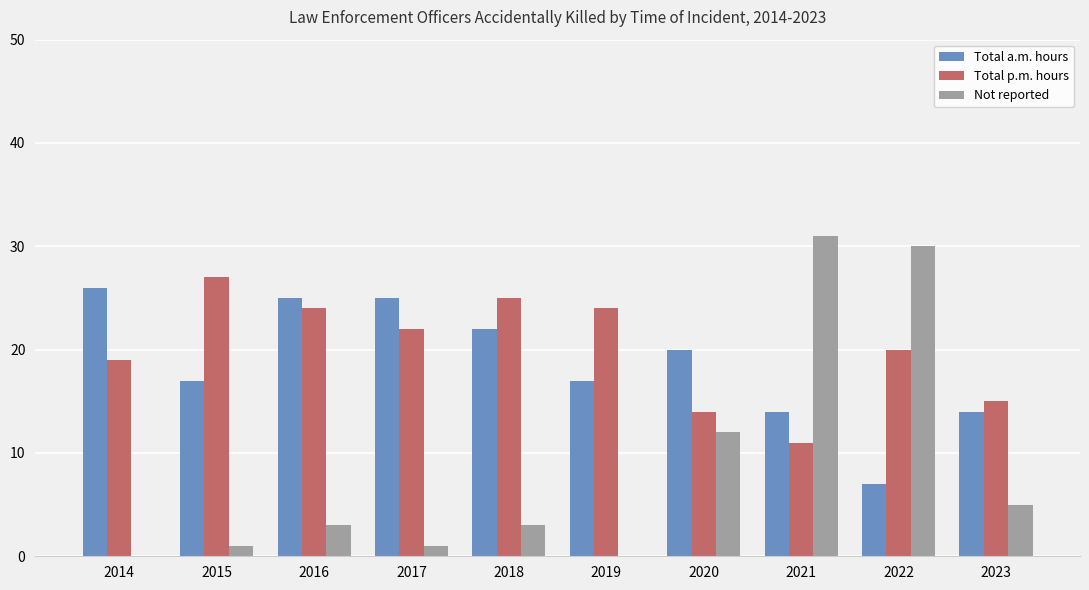

What is the approximate value of Total p.m. hours at 2015, to the nearest 10?

30